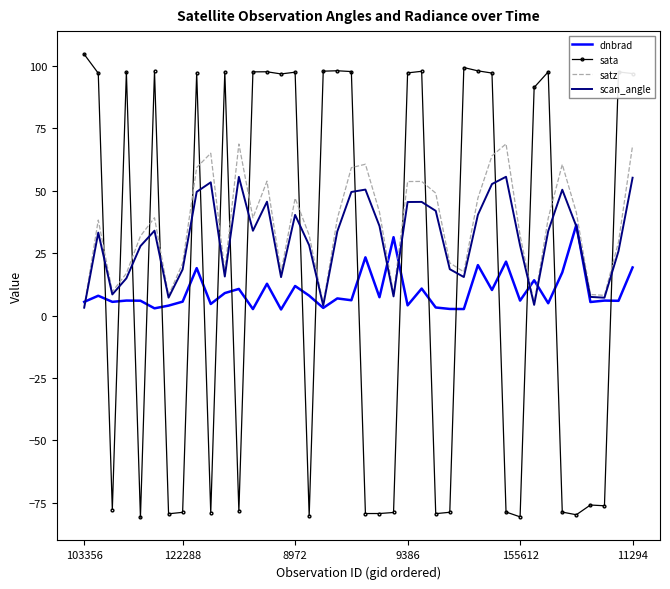

What is the difference between the second highest and second lowest values in the sata series?

179.9